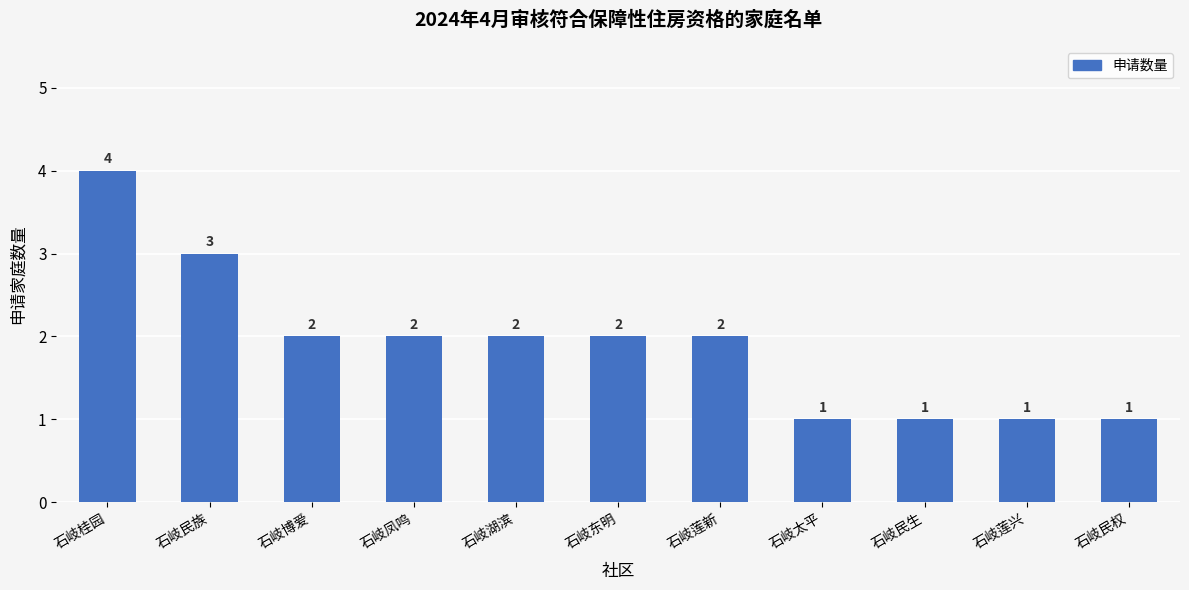

Reading right to left, extract all data points from this chart.

1	1	1	1	2	2	2	2	2	3	4